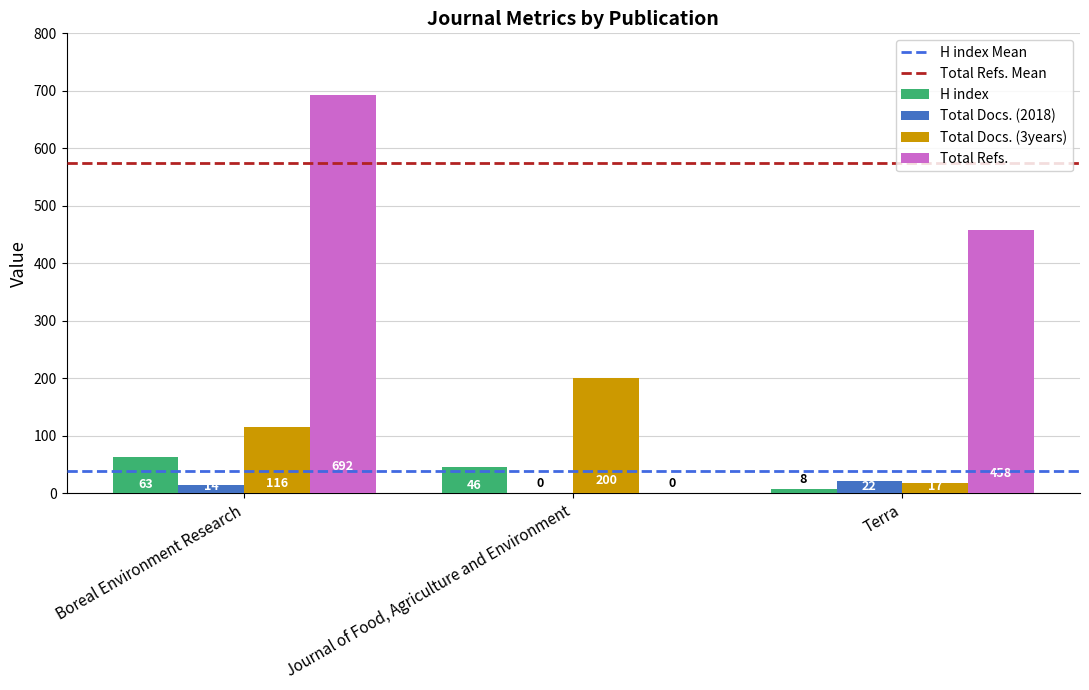

Is it true that H index equals 46 at Journal of Food, Agriculture and Environment?

True